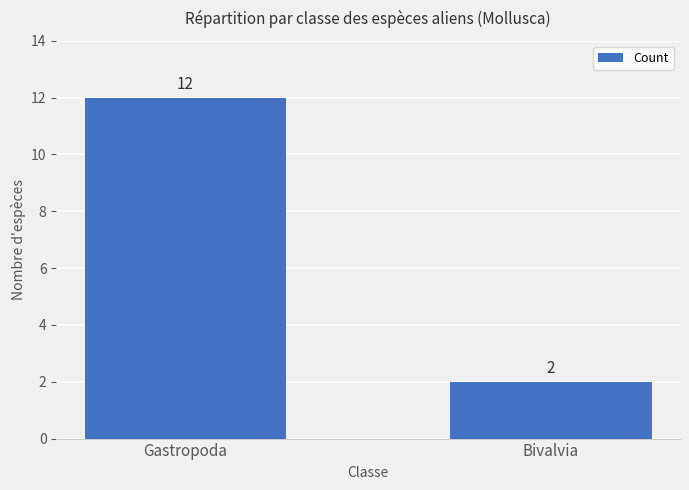

Reading left to right, transcribe all the data shown in this chart.

Gastropoda=12	Bivalvia=2